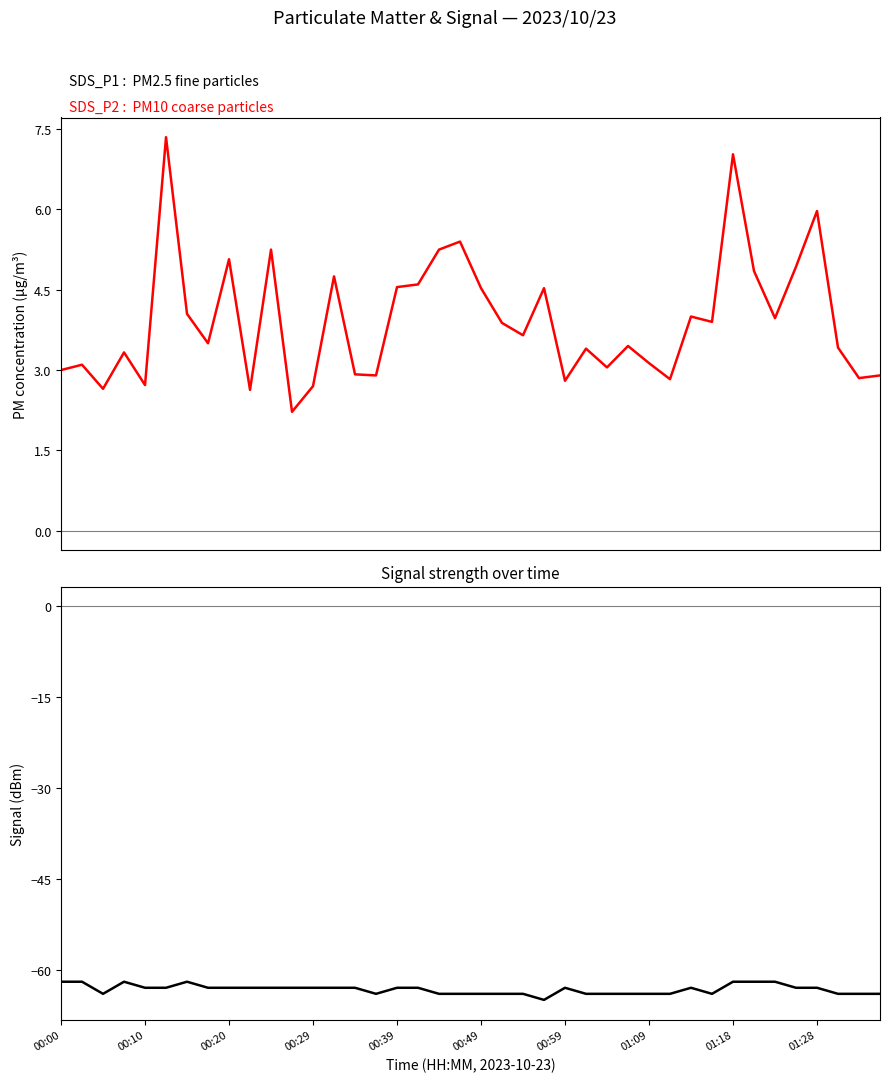

True or false: Signal has a value of -106.3 at 01:09.

False